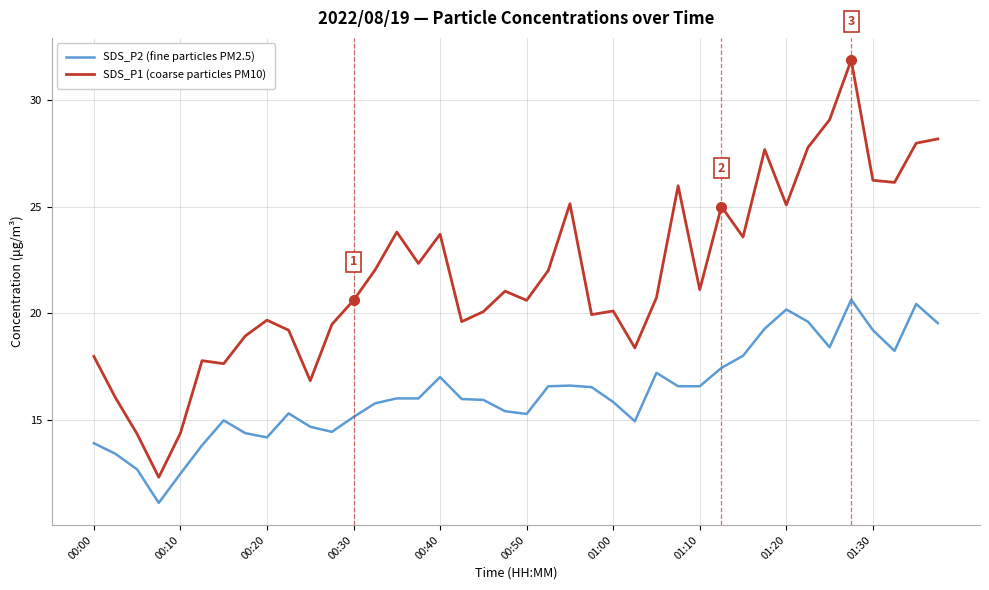

List the series in order of their peak value, highest first.

SDS_P1 (coarse particles PM10), SDS_P2 (fine particles PM2.5)